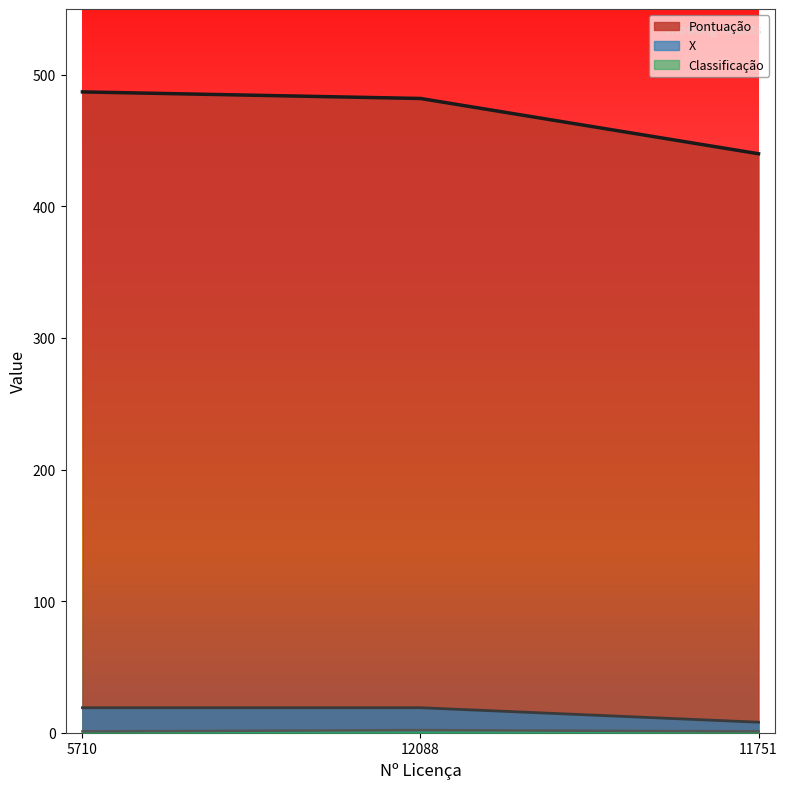

What is the difference between the maximum and second lowest values in the Pontuação series?

5